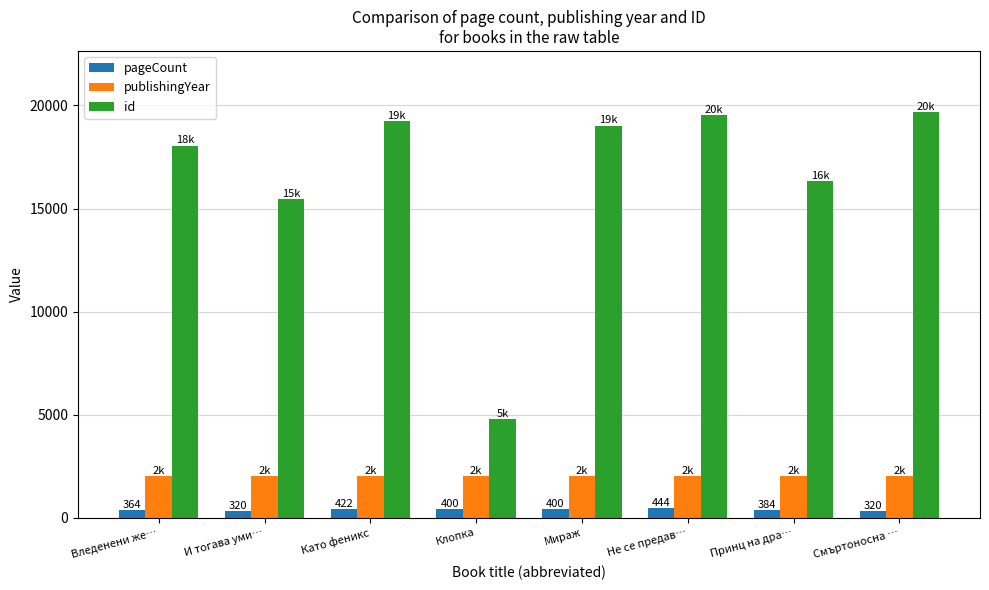

How many values in the pageCount series are below 400?

4